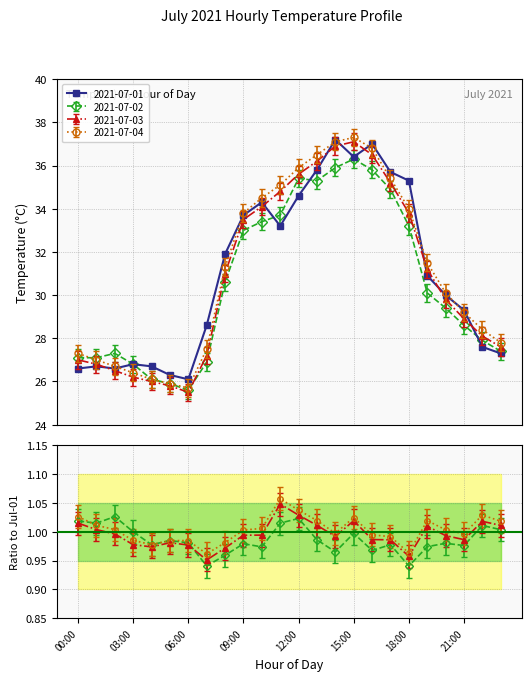

The 2021-07-01 series shows 46.8 at 18:00. True or false?

False